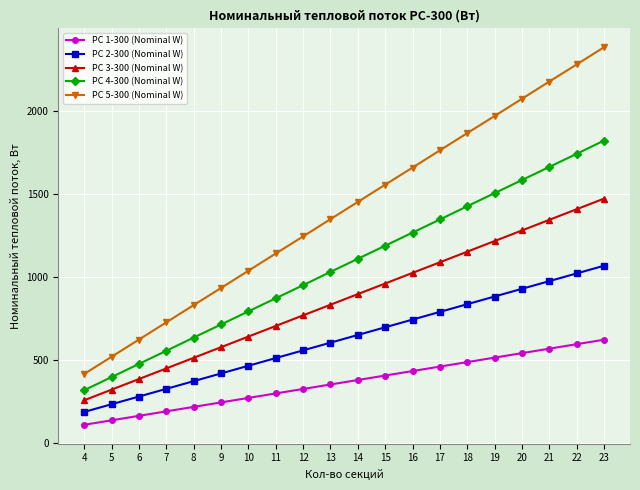

At which label does РС 4-300 (Nominal W) reach its peak?

23